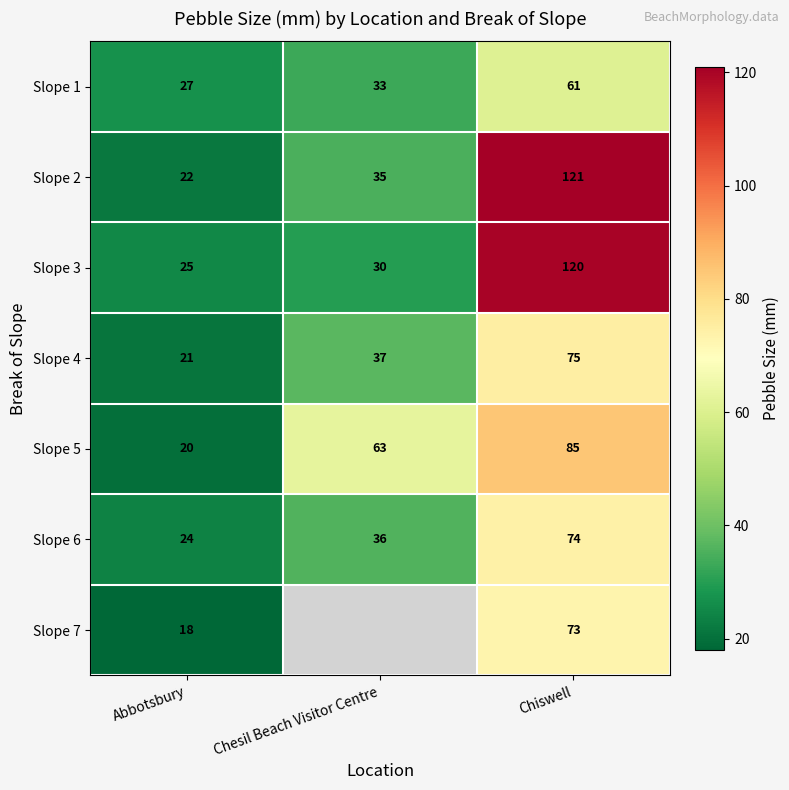

The Slope 6 series shows 74 at Chiswell. True or false?

True